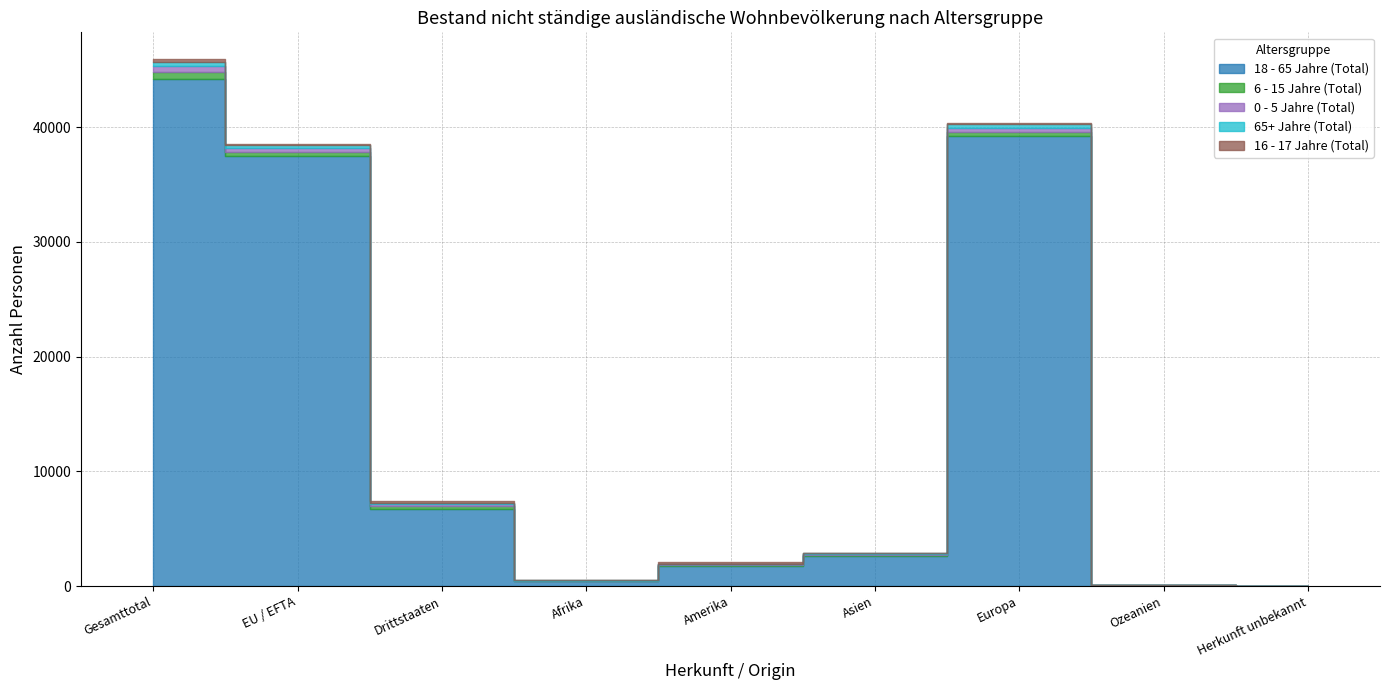

True or false: 6 - 15 Jahre (Total) has more than 2 points higher than both neighbors.

False